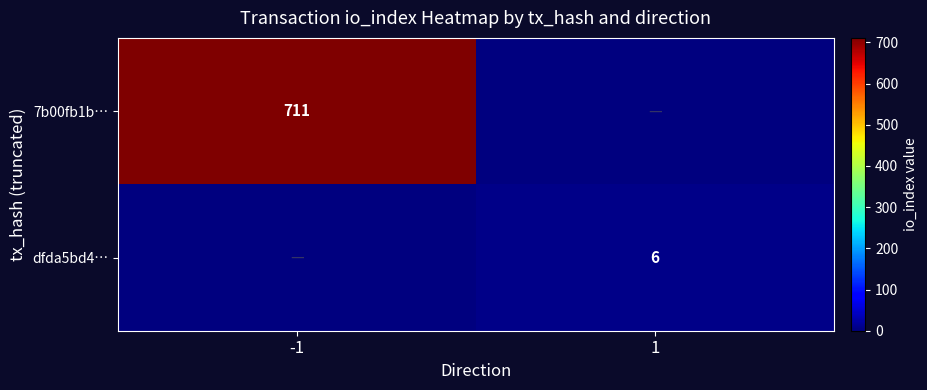

Is it true that dfda5bd4… equals 2 at 1?

False